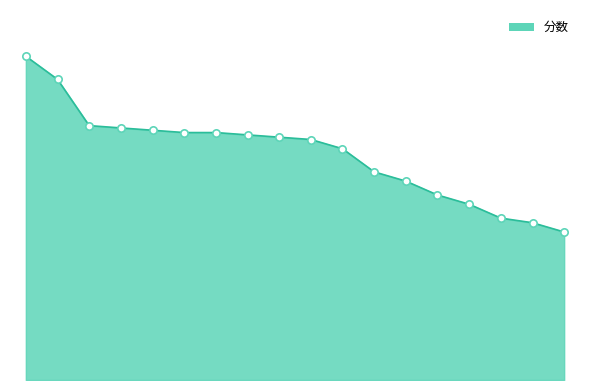

Does the chart have visible grid lines?

No